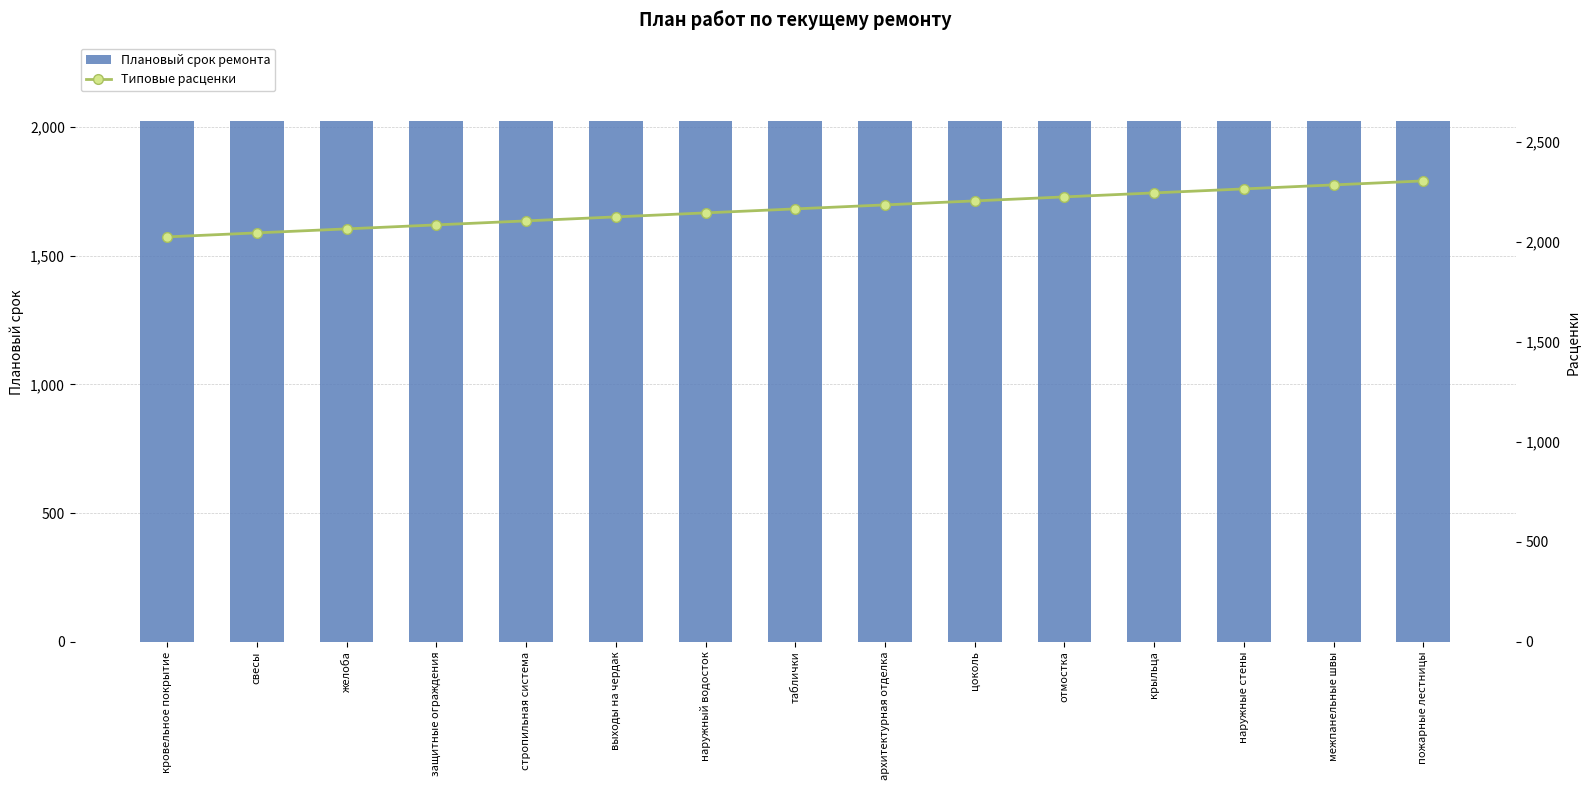

At which category is the sum across all series the highest?

пожарные лестницы